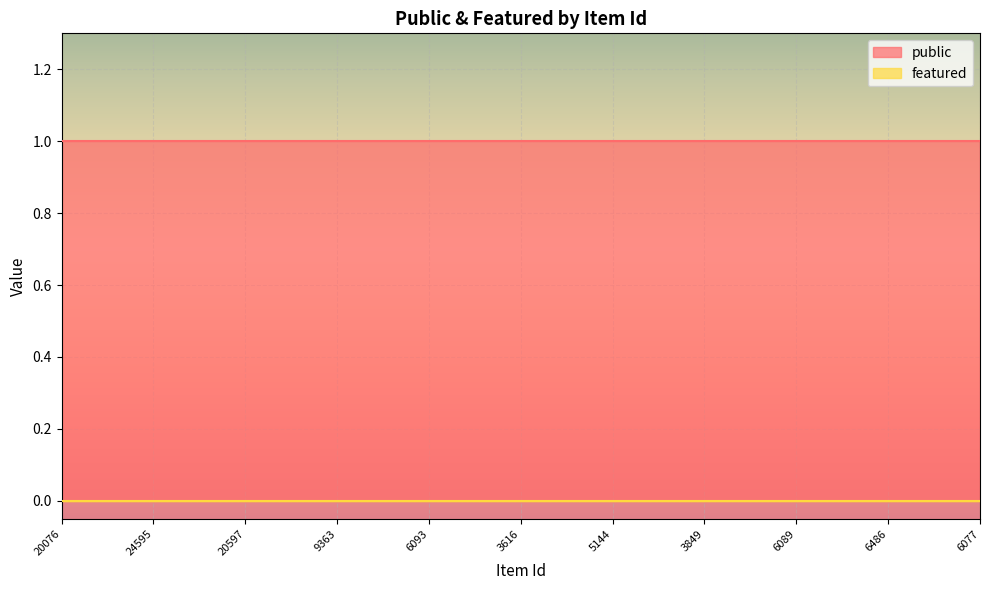

What is the sum of the public values at 6486 and 20076?

2